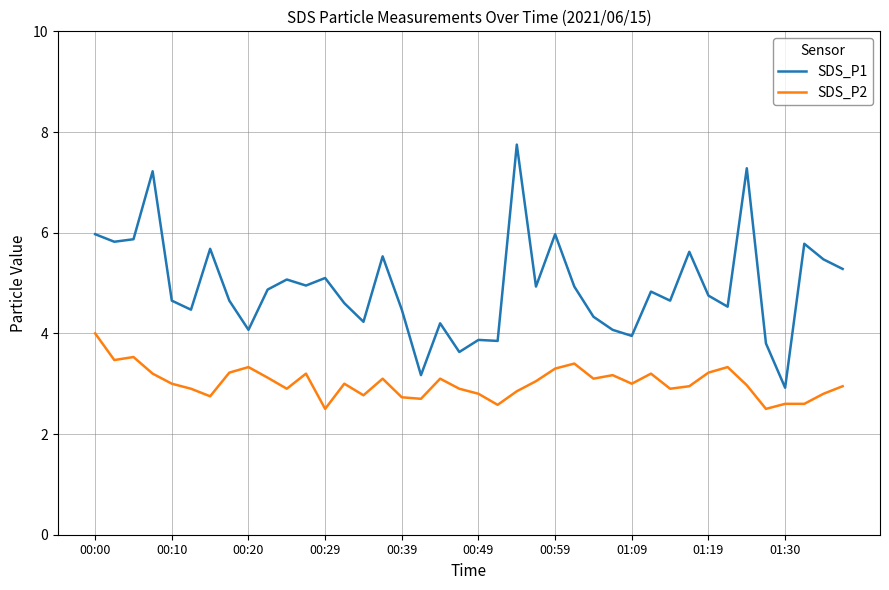

What is the difference between the maximum and minimum values in the SDS_P1 series?

4.8